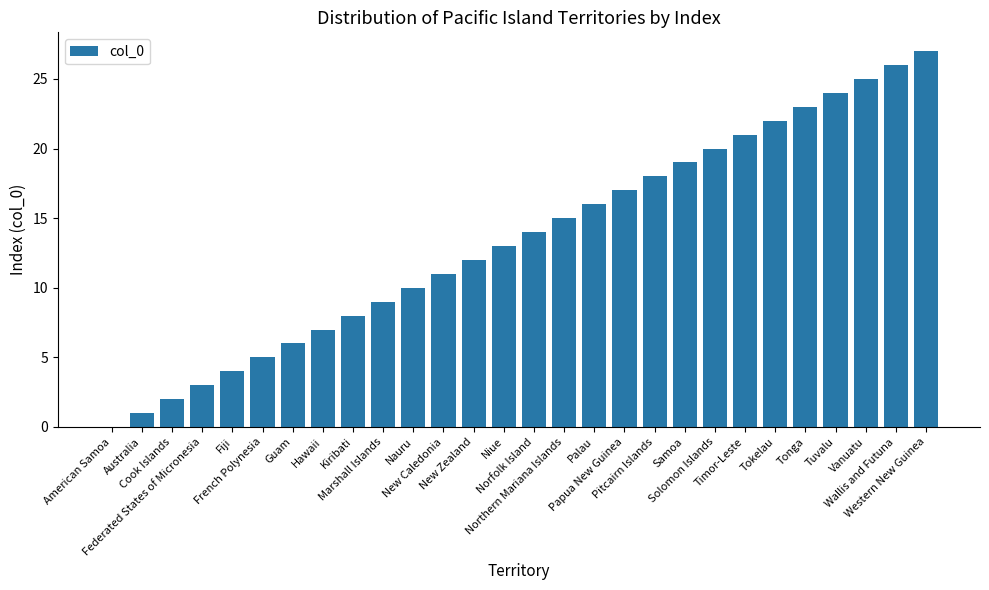

The chart shows a value of 14 at Norfolk Island. True or false?

True